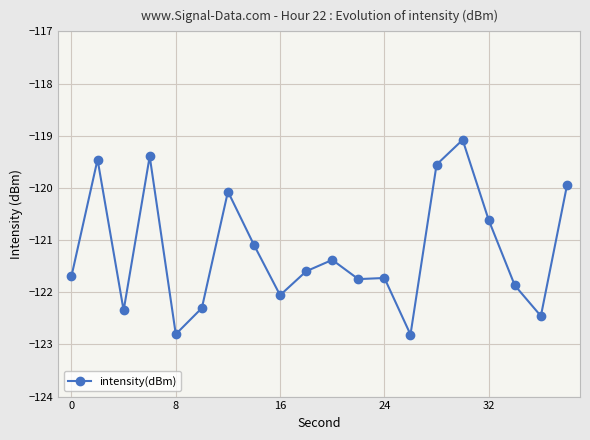

What is the greatest value displayed?

-119.1